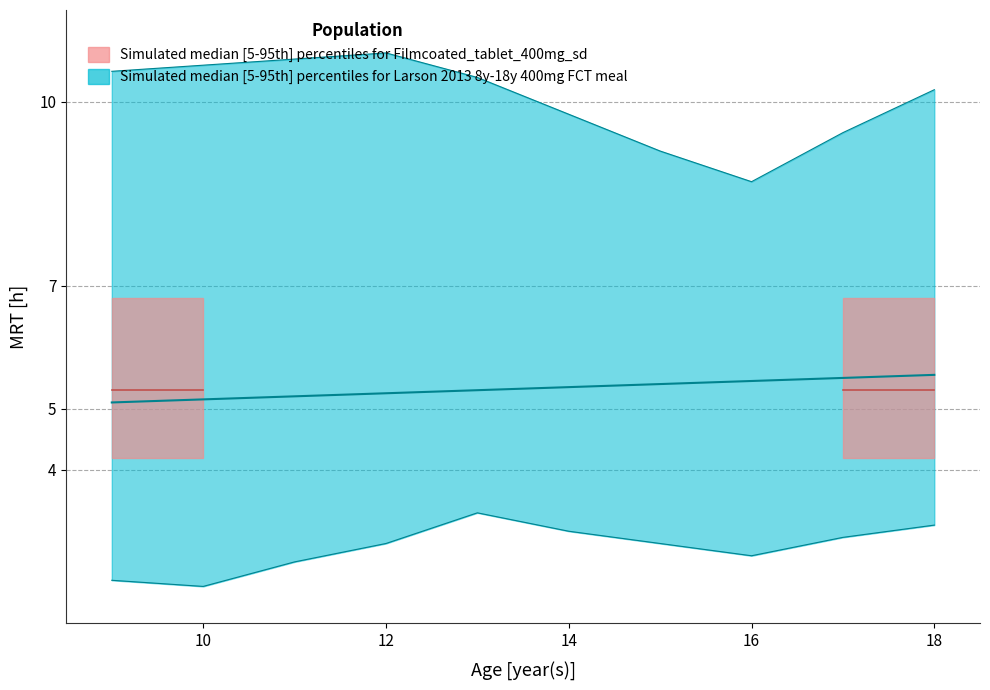

What is the difference between the teal_lower values at 9 and 13?

1.1